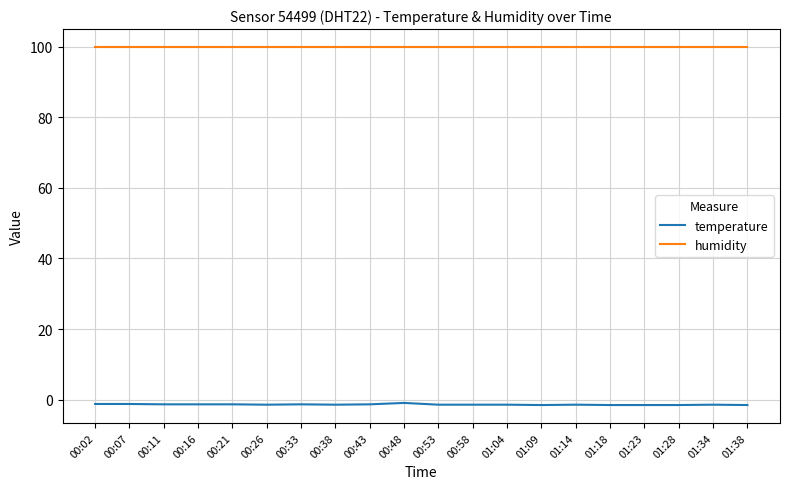

List the series in order of their peak value, highest first.

humidity, temperature